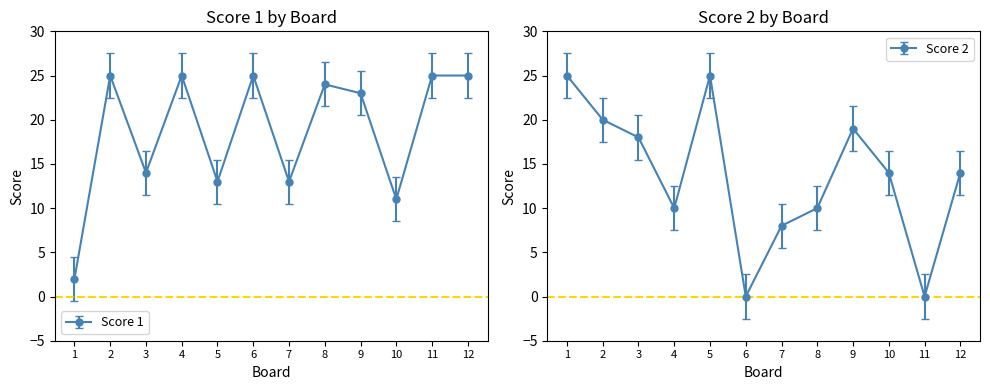

At which category is the sum across all series the highest?

2